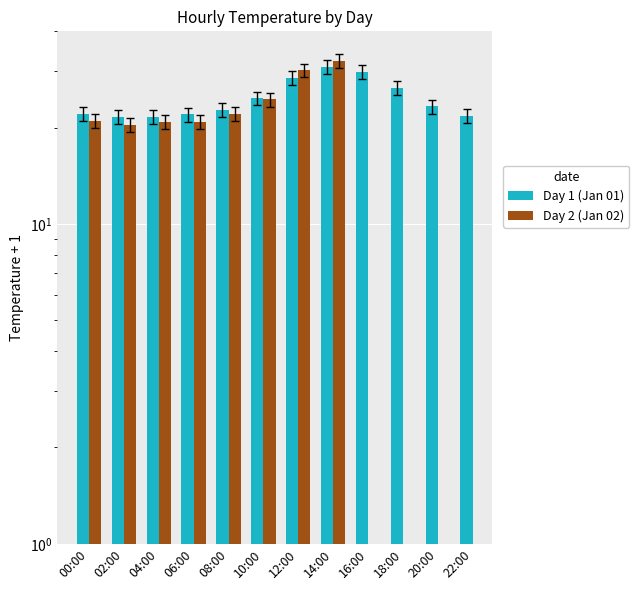

Rank the categories by Day 2 (Jan 02) value from lowest to highest.

02:00, 06:00, 04:00, 00:00, 08:00, 10:00, 12:00, 14:00, 16:00, 18:00, 20:00, 22:00